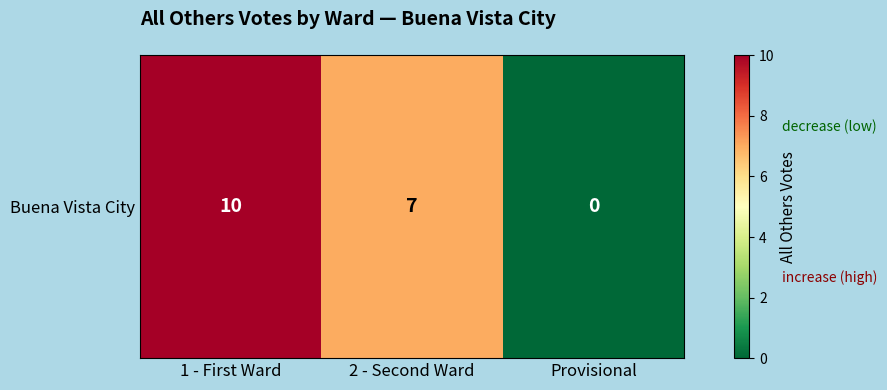

Rank the categories by value from highest to lowest.

1 - First Ward, 2 - Second Ward, Provisional